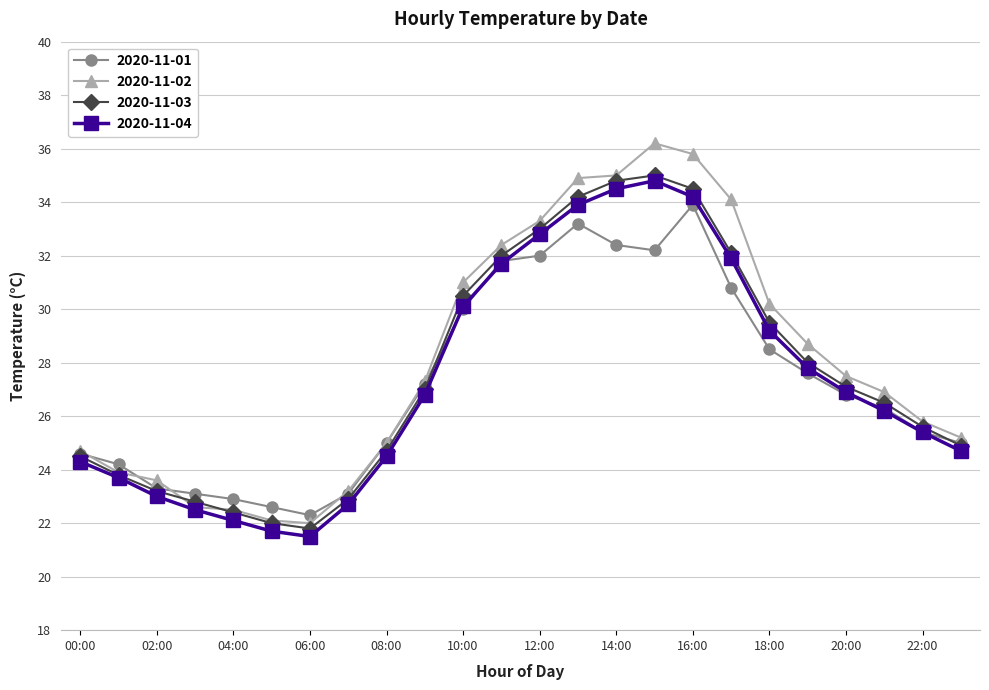

How many categories are shown in the chart?

24